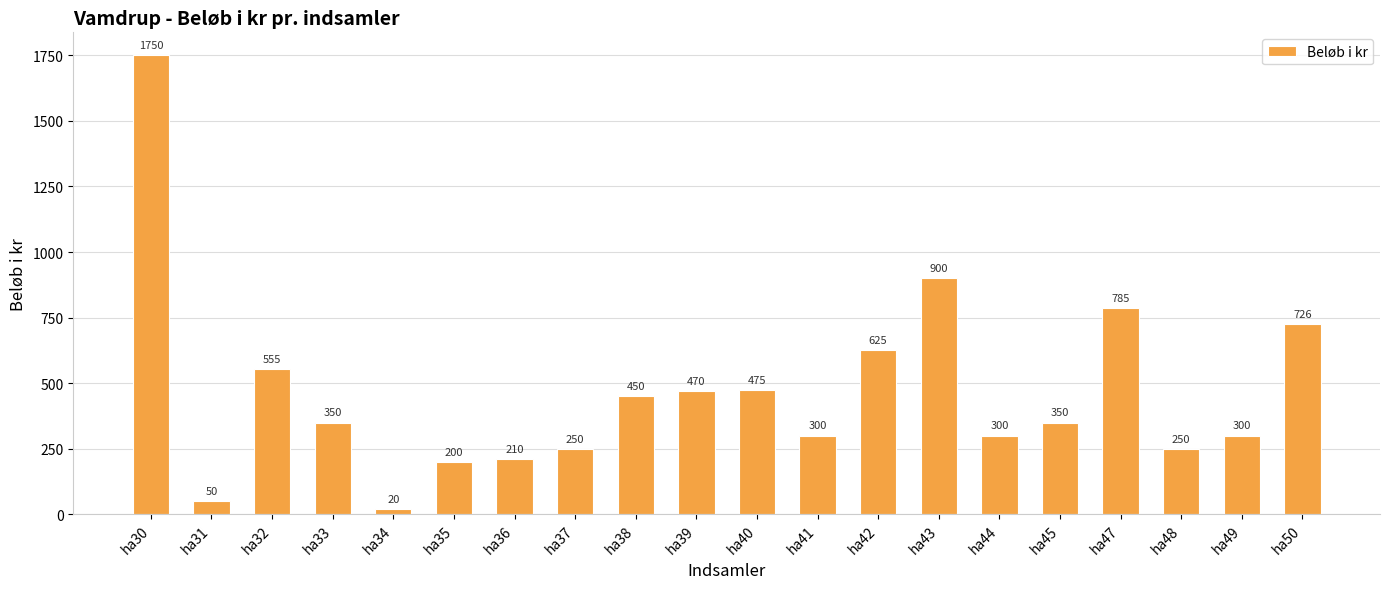

What is the value of the 7th bar from the left?

210